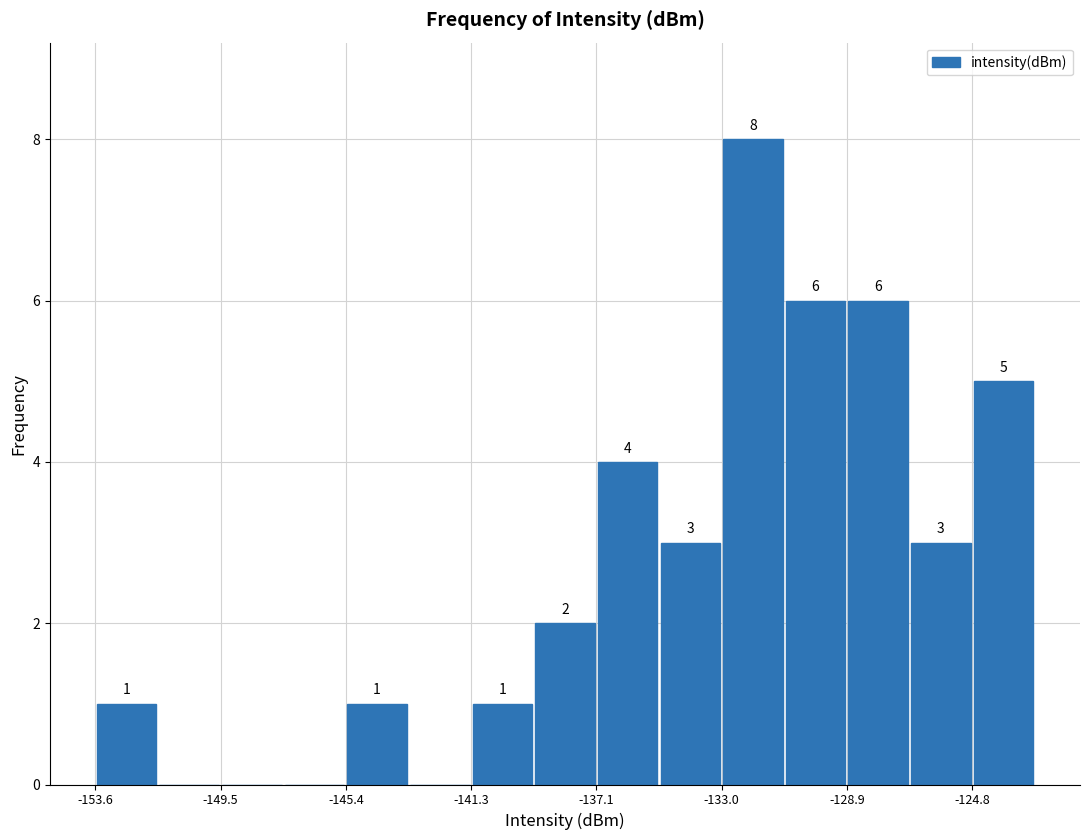

Which range on the x-axis has the tallest bar?

-133.0 to -131.0